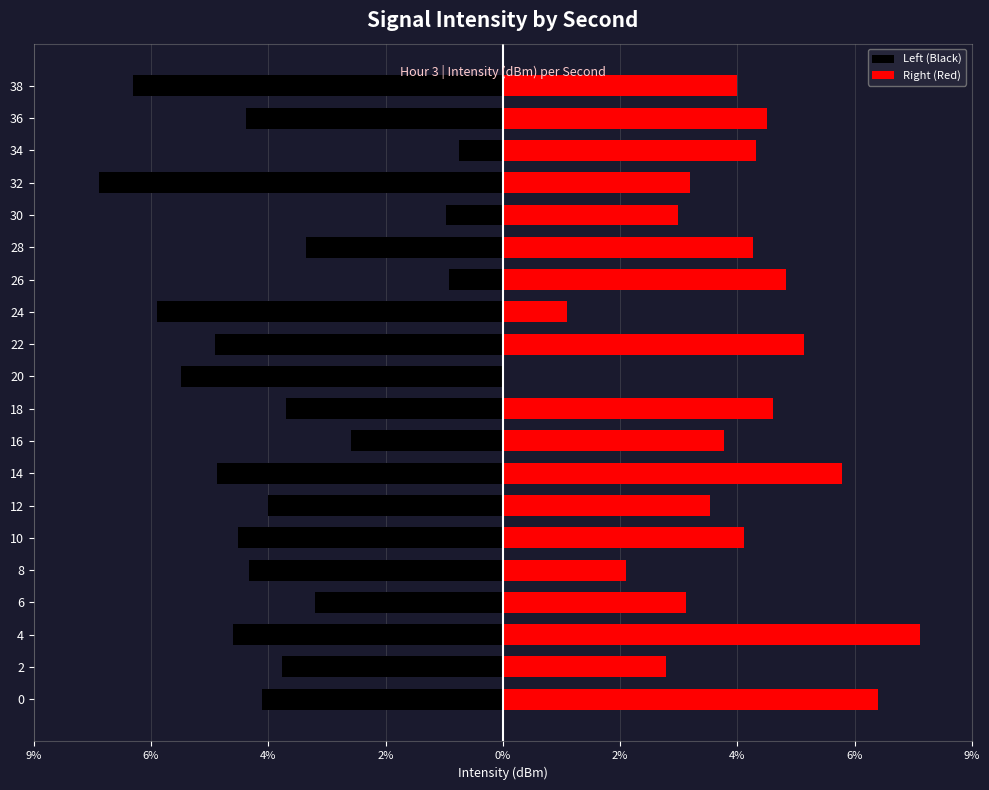

The value of Right (Red) at 38 is 1.8. True or false?

False